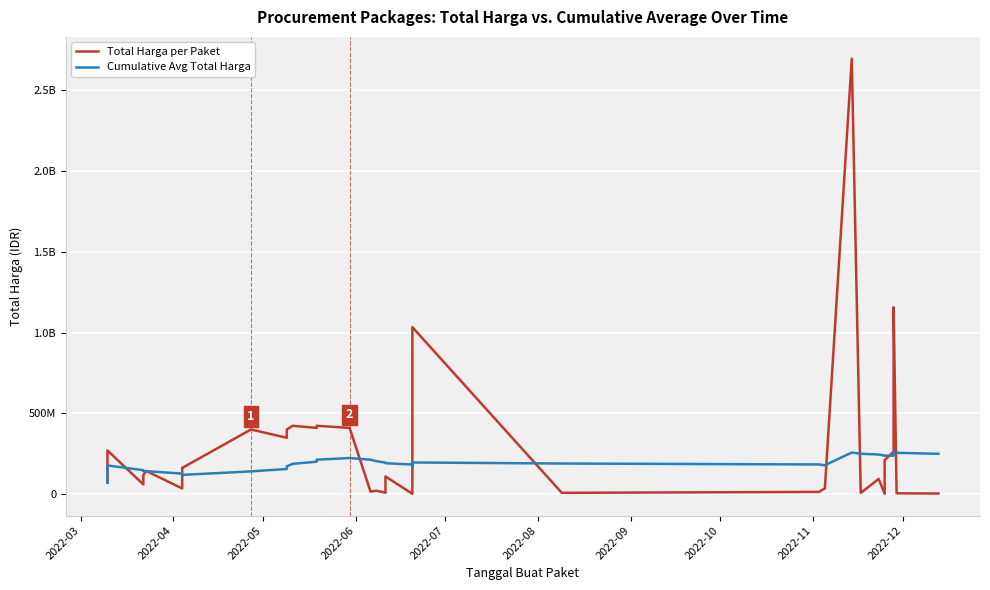

Is the value of Total Harga per Paket at 35 greater than the value of Cumulative Avg Total Harga at 2022-10?

Yes